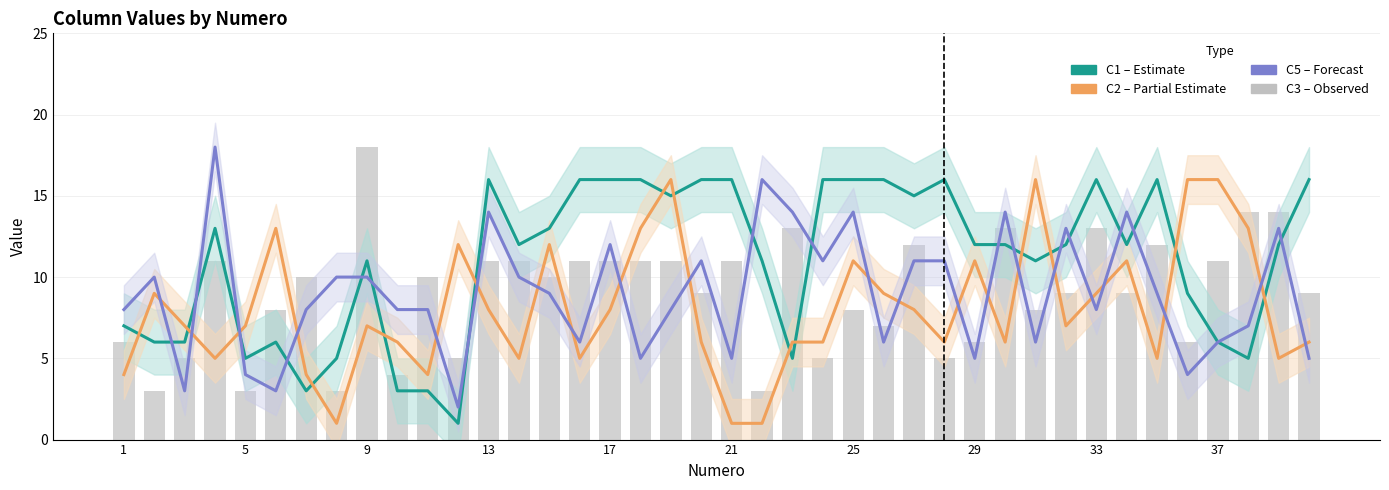

Read the C1 (Estimate) value at 21, to the nearest 5.

15